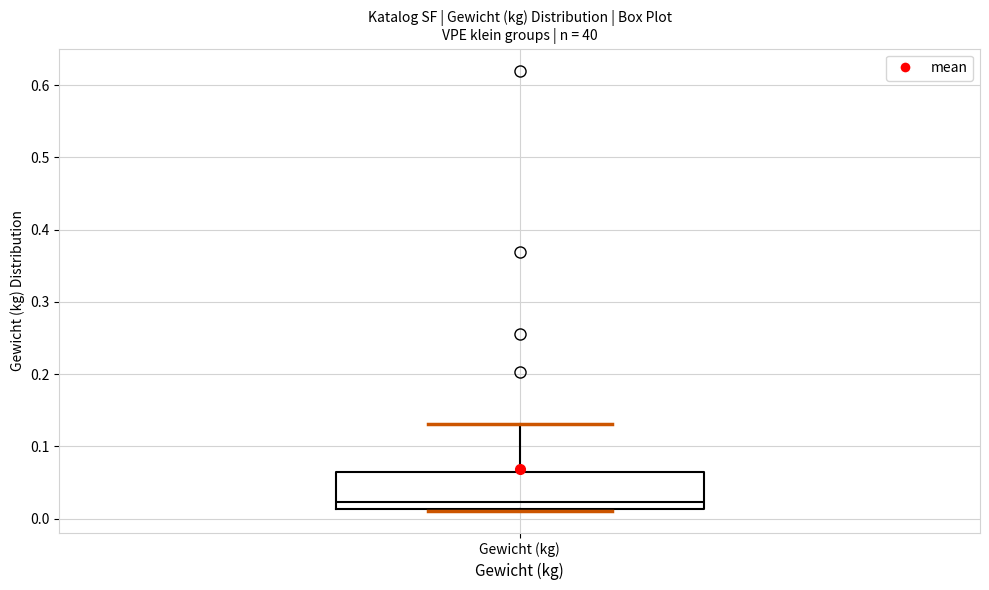

Transcribe this box plot: give where the median line is, the range the box spans, and where the two whiskers end, as read against the y-axis. The values are not printed on the chart, so give them approximately, as read against the axis.

median 0.02, box 0.01 to 0.07, whiskers 0.01 to 0.13